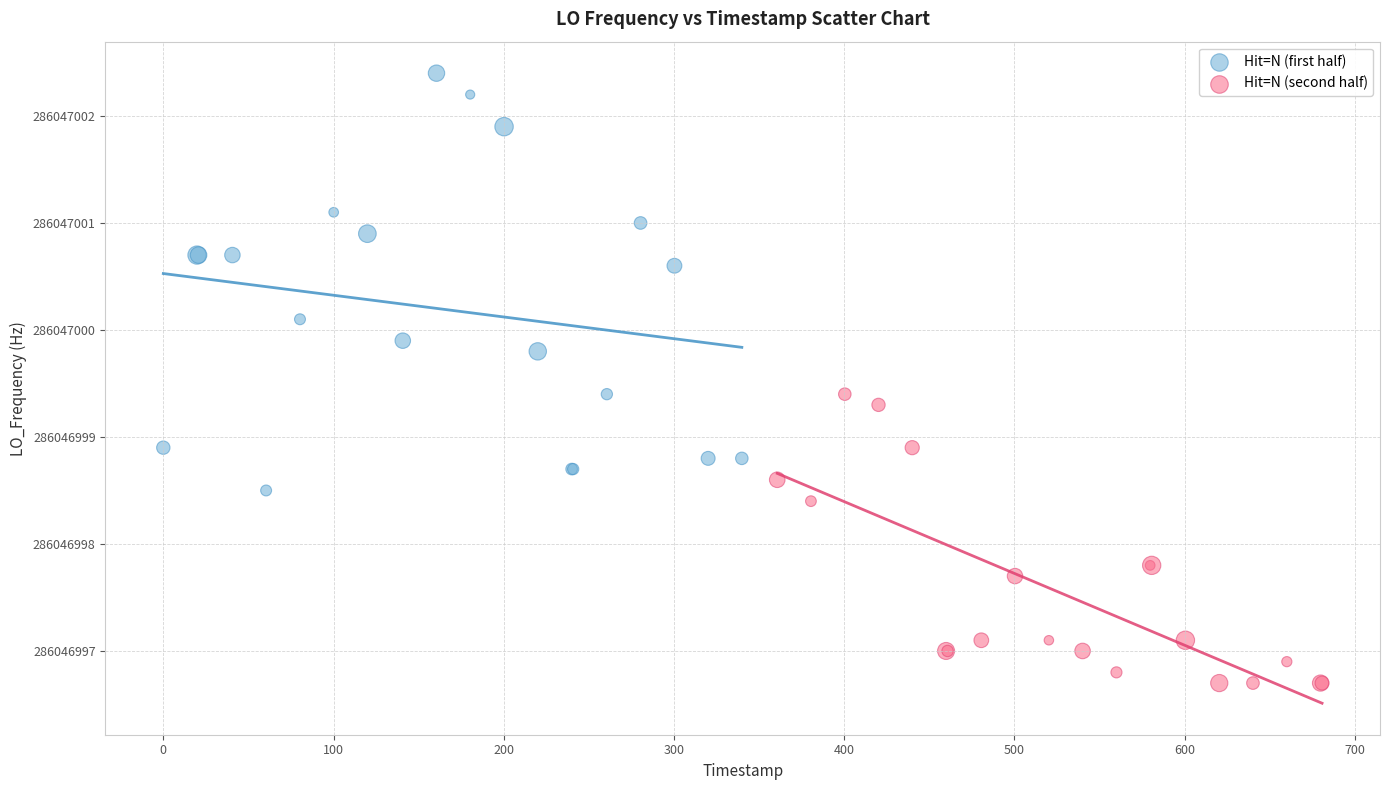

What are all the series names shown in the legend?

Hit=N (first half), Hit=N (second half)